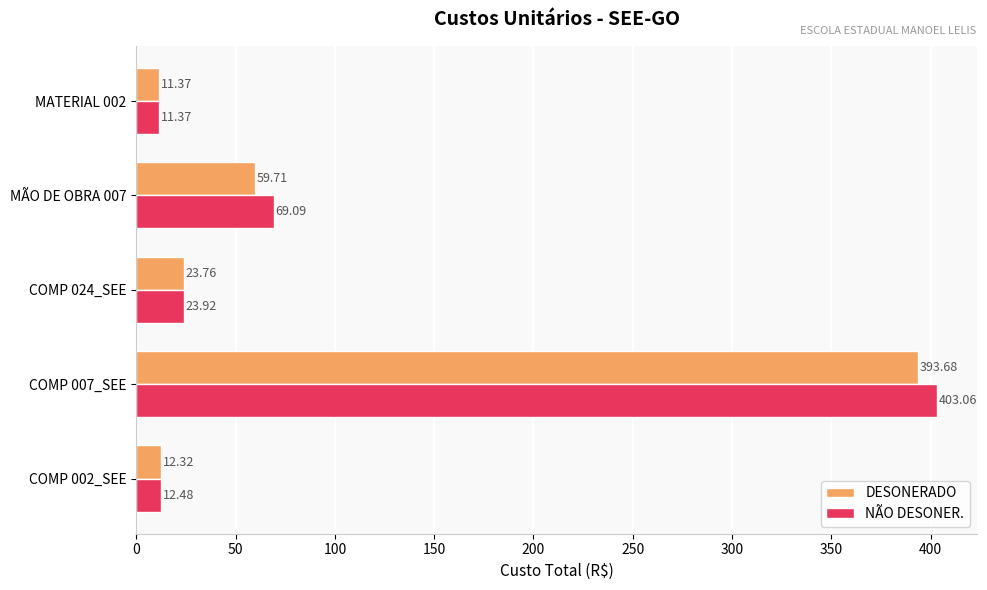

Between COMP 002_SEE and MATERIAL 002, which series saw the biggest shift?

NÃO DESONER.